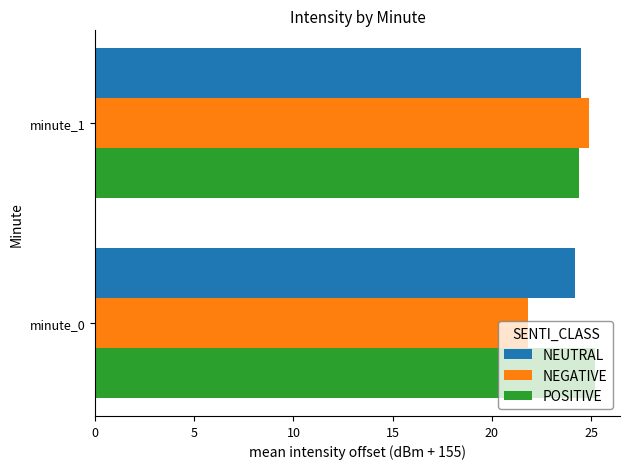

What is the average value of the NEGATIVE series?

23.4